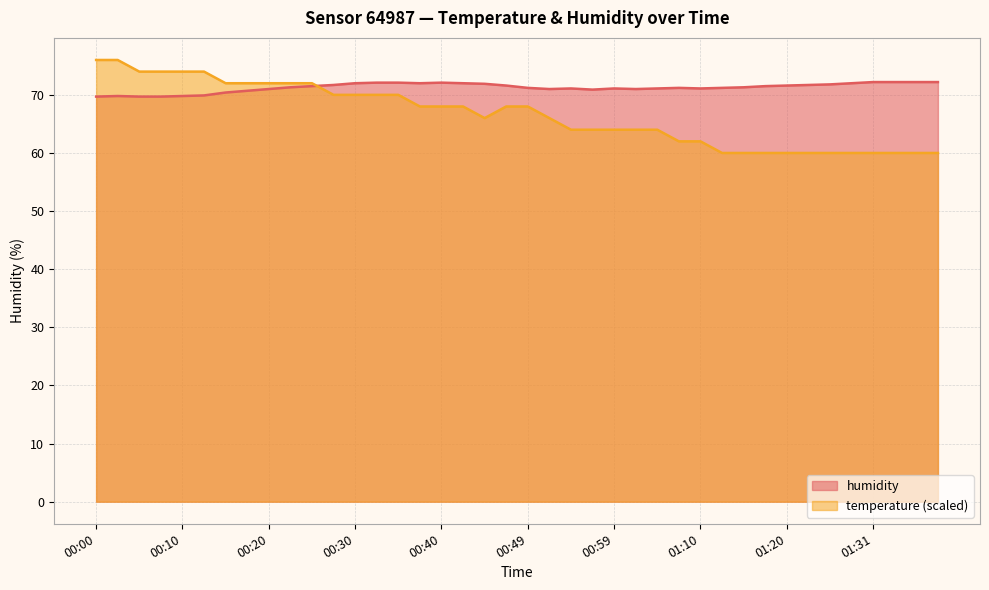

In humidity, how many points are higher than both neighbors (excluding endpoints)?

5